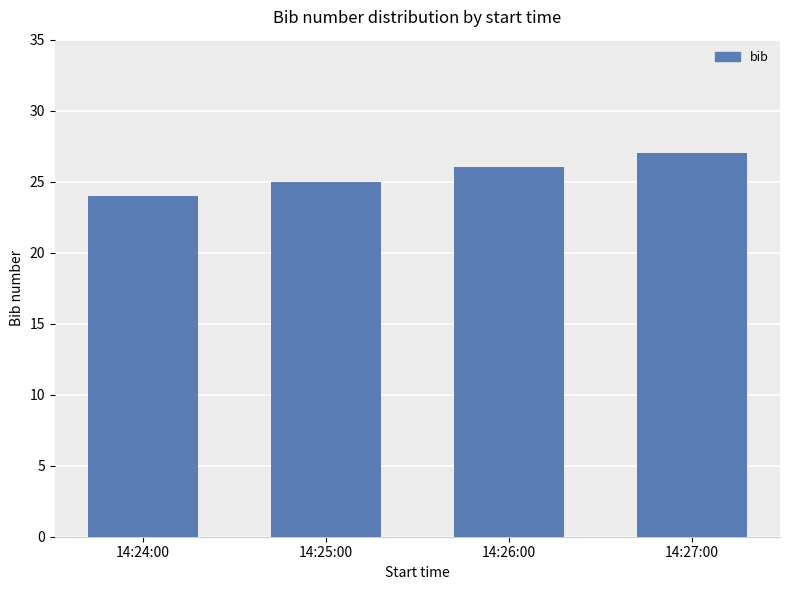

What is the label of the 2nd bar from the right?

14:26:00